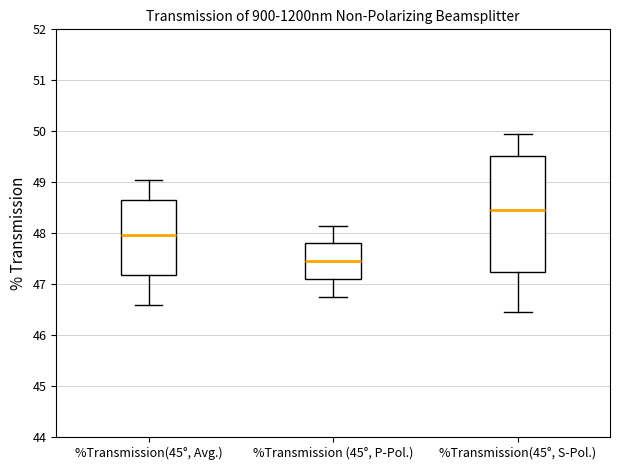

Reading left to right, transcribe this box plot: for each box, give where its median line is, the range the box spans, and where its two whiskers end, as read against the y-axis. The values are not printed on the chart, so give them approximately, as read against the axis.

%Transmission(45°, Avg.): median 48.0, box 47.2 to 48.7, whiskers 46.6 to 49.1
%Transmission (45°, P-Pol.): median 47.5, box 47.1 to 47.8, whiskers 46.7 to 48.2
%Transmission(45°, S-Pol.): median 48.5, box 47.2 to 49.5, whiskers 46.5 to 50.0